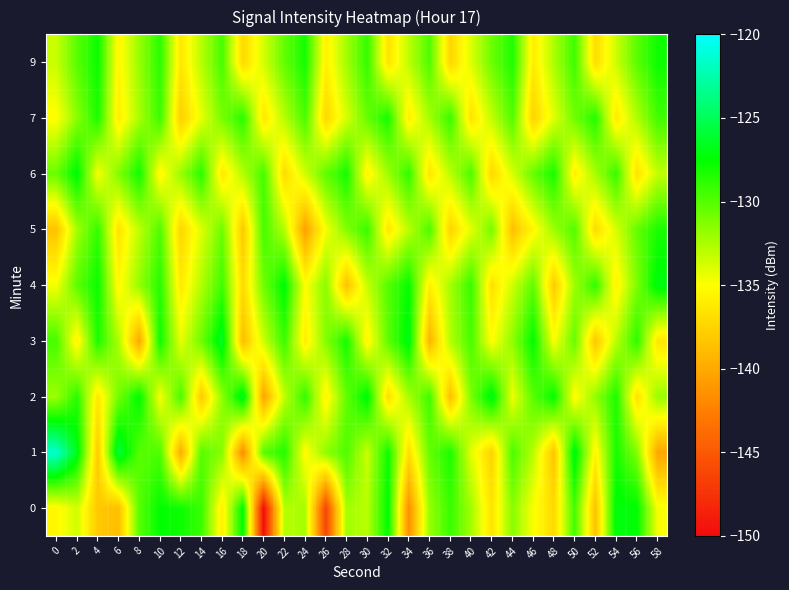

Between 12 and 58, which series saw the biggest shift?

4